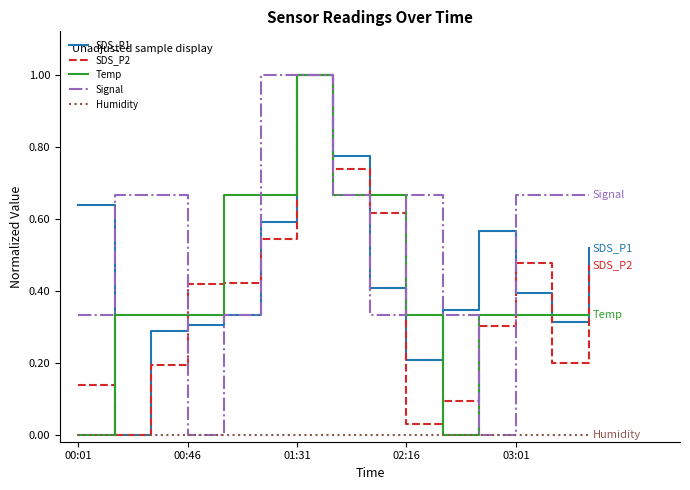

True or false: SDS_P1 has more than 1 points higher than both neighbors.

True